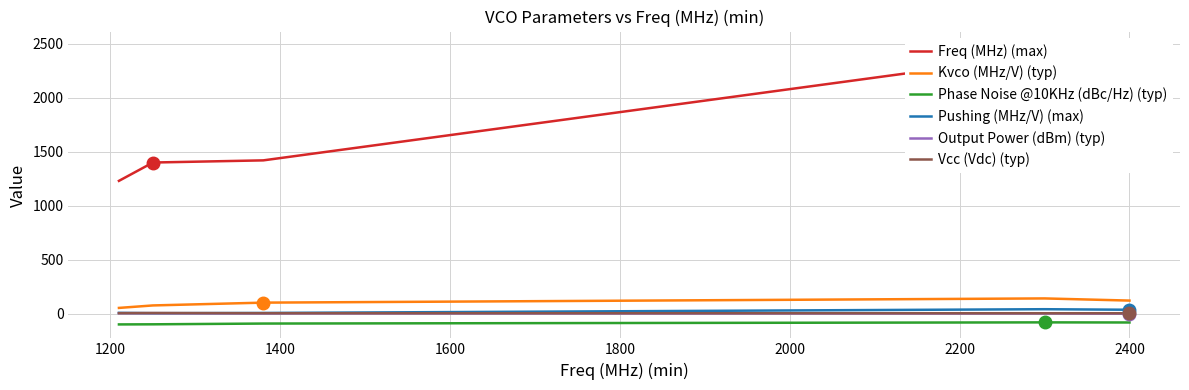

How many data points in Output Power (dBm) (typ) are above 1?

2